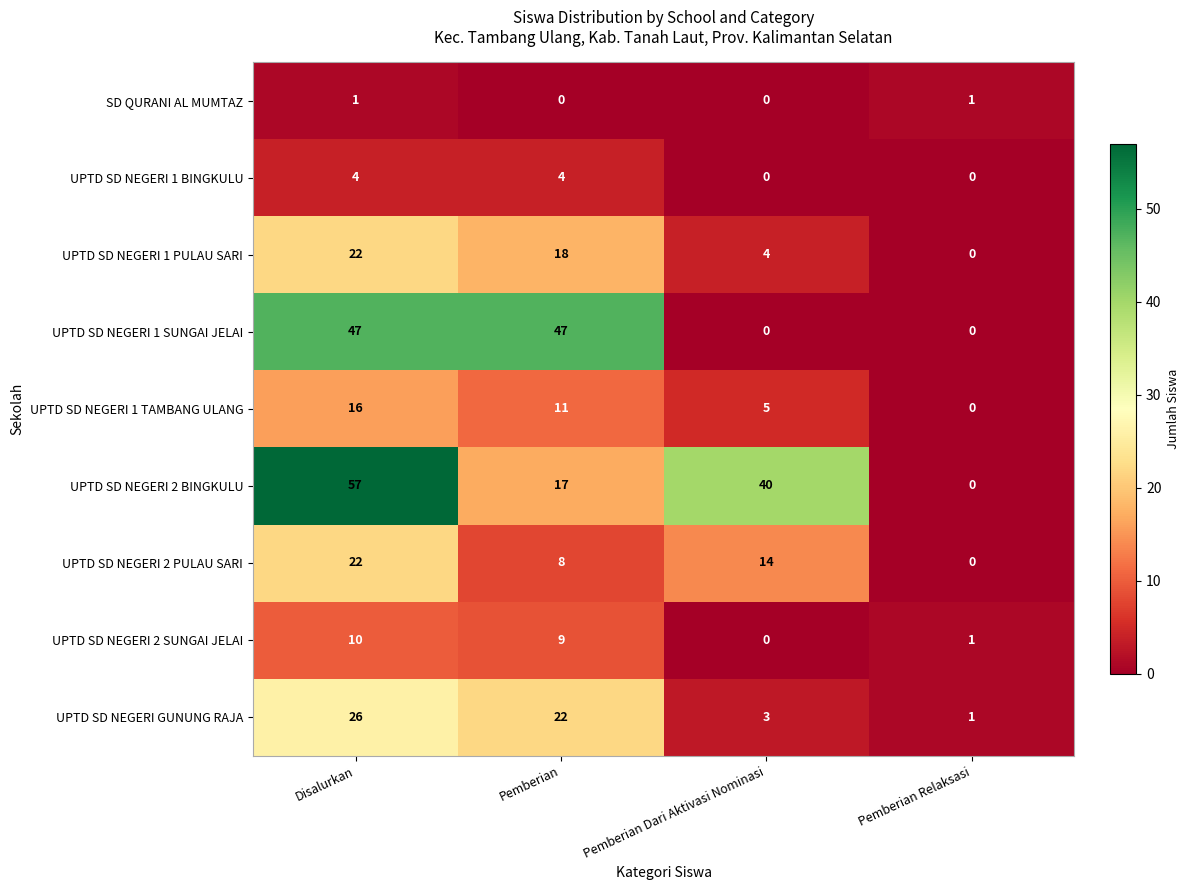

Which series has the largest total across all categories?

UPTD SD NEGERI 2 BINGKULU